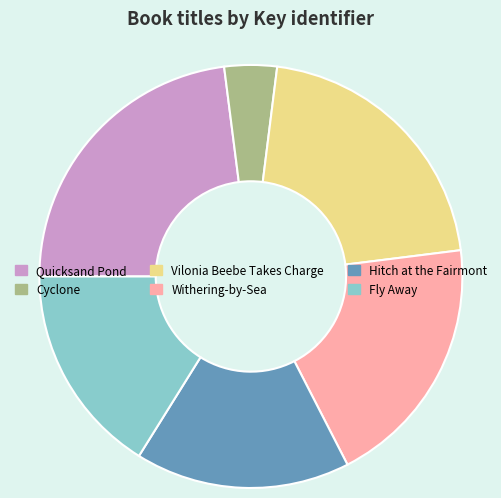

Is the sum of Quicksand Pond and Vilonia Beebe Takes Charge greater than half?

No